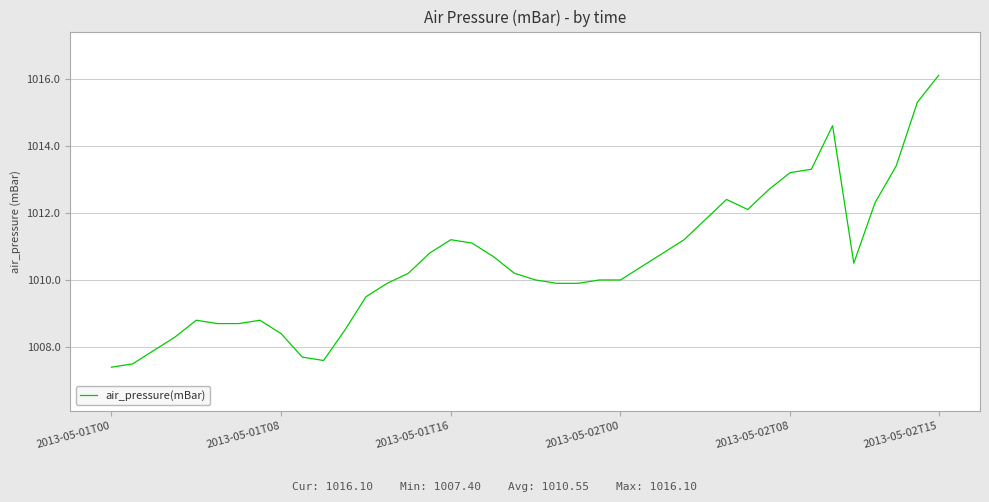

What is the minimum value shown in the chart?

1007.4